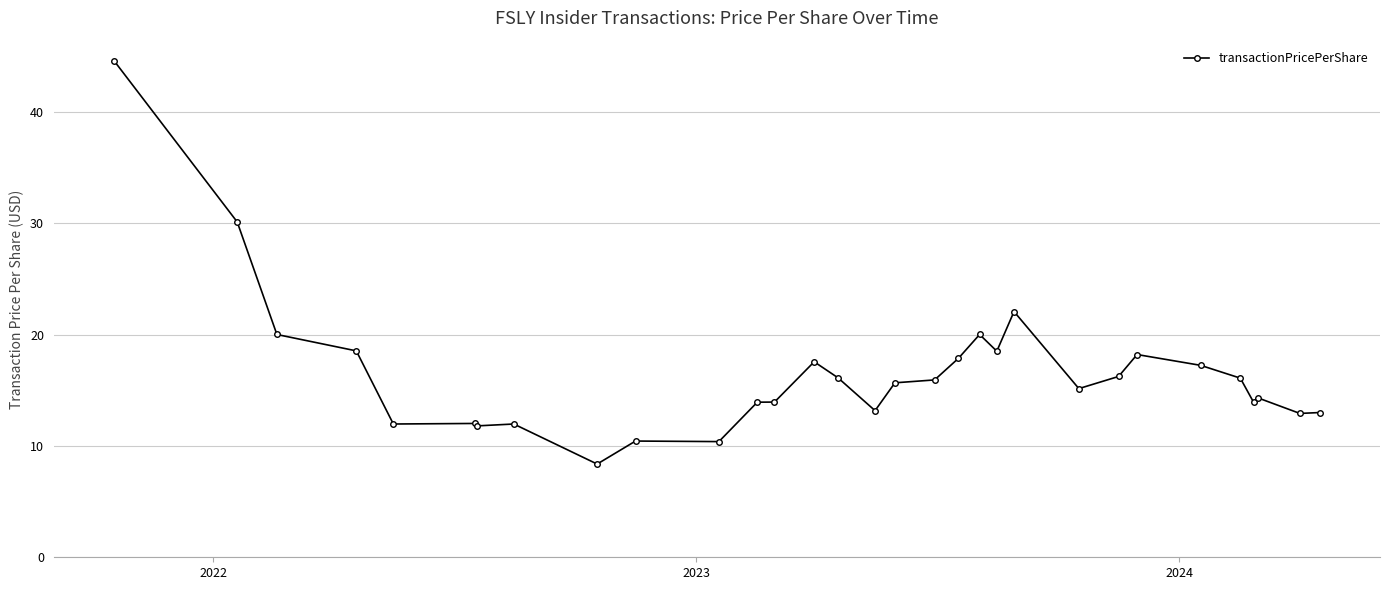

What is the value of the 27th point from the left?

16.1